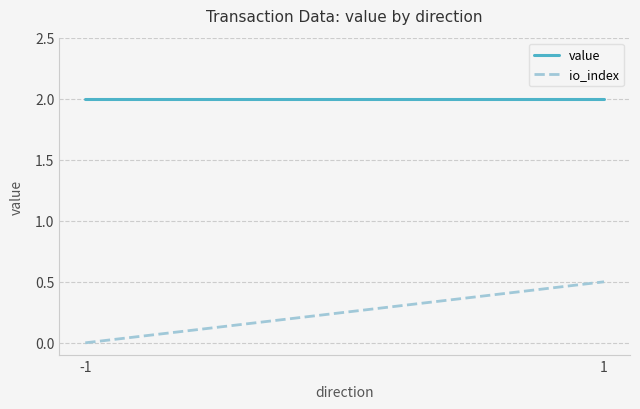

Which series changed the most between -1 and 1?

io_index